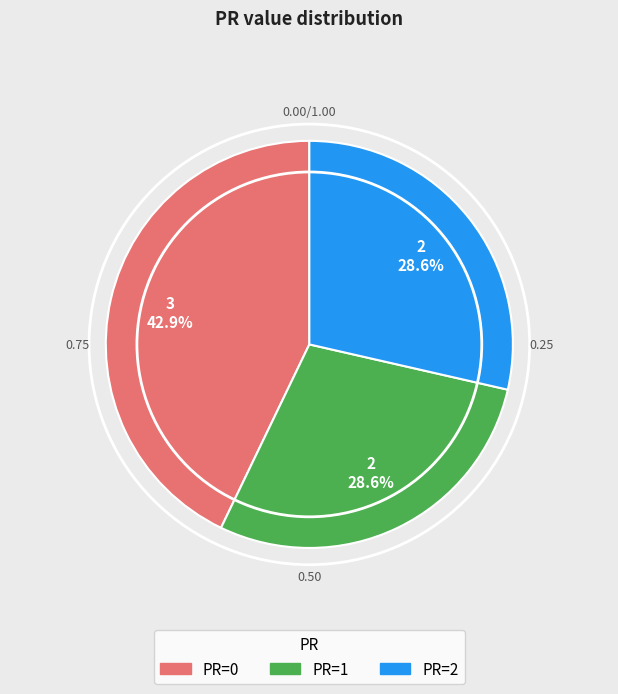

Which slice is the largest?

PR=0